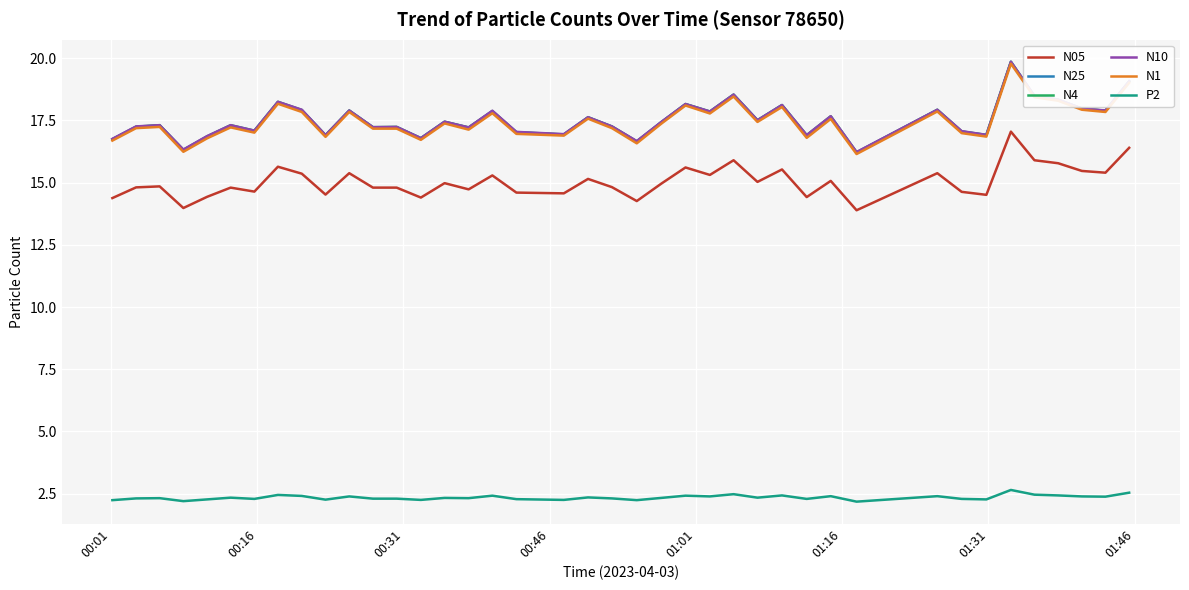

What is the greatest value displayed?

19.9